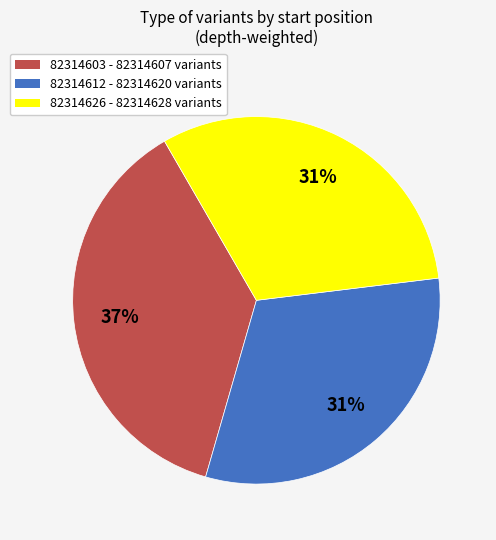

How many segments does this pie chart have?

3